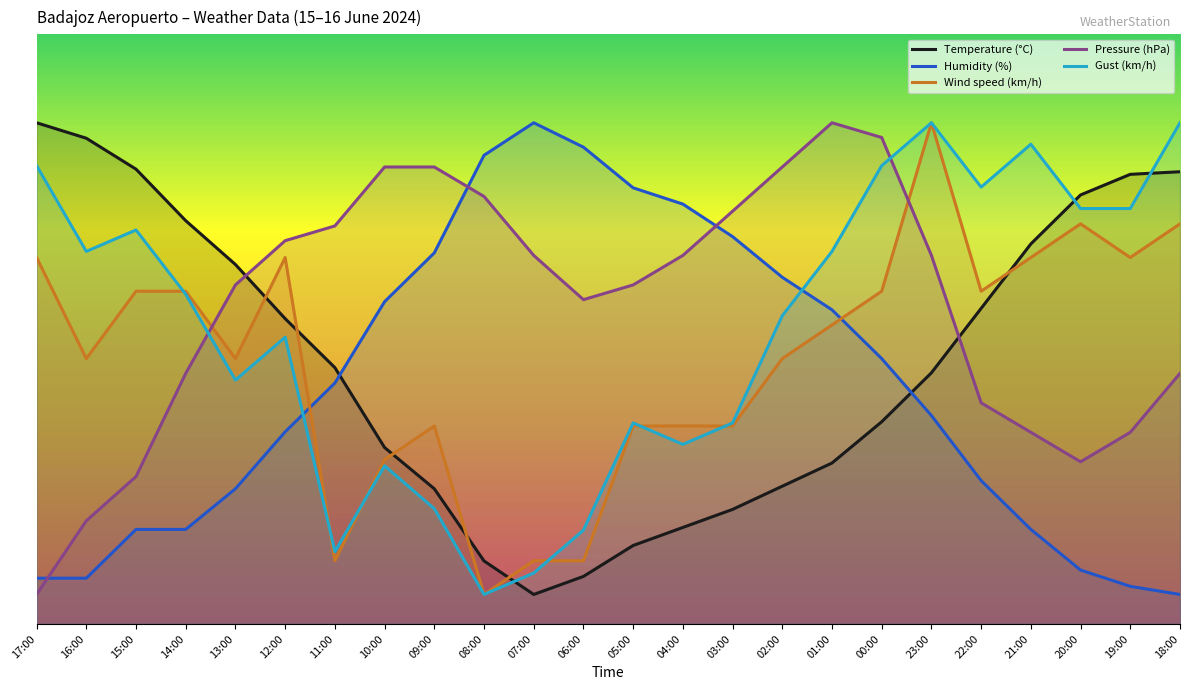

What is the difference between the maximum and second lowest values in the Gust (km/h) series?

76.4